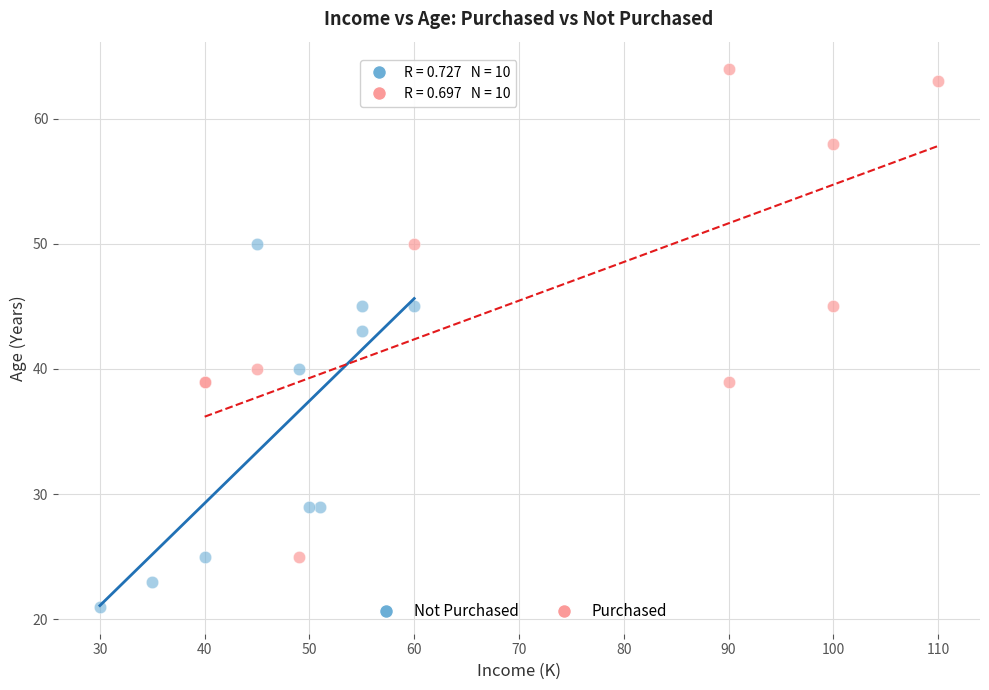

Which series has the largest Y range (max minus min)?

Purchased